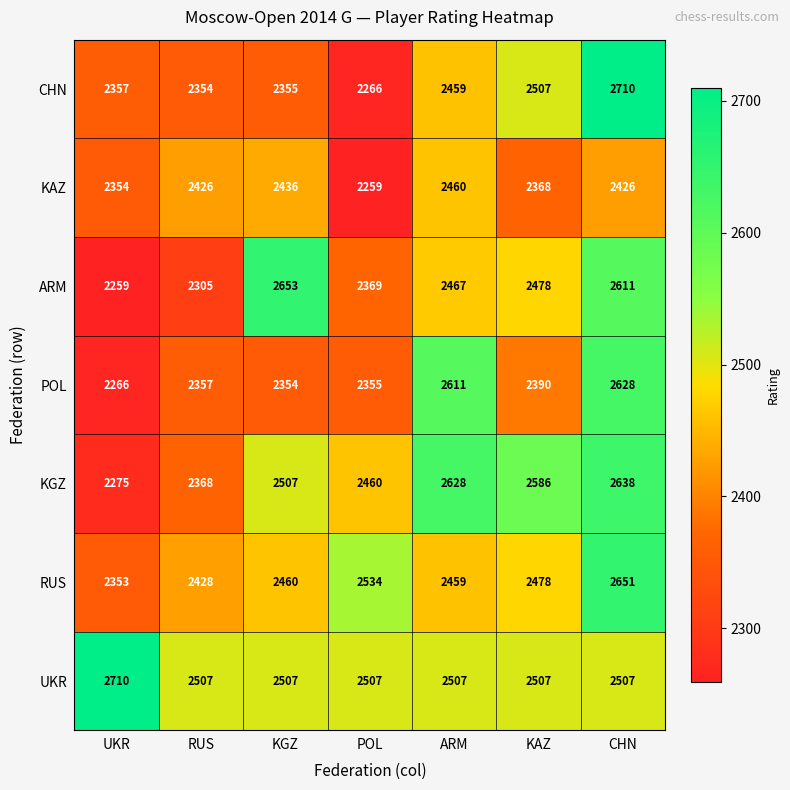

At how many categories does at least one series exceed 2316?

7